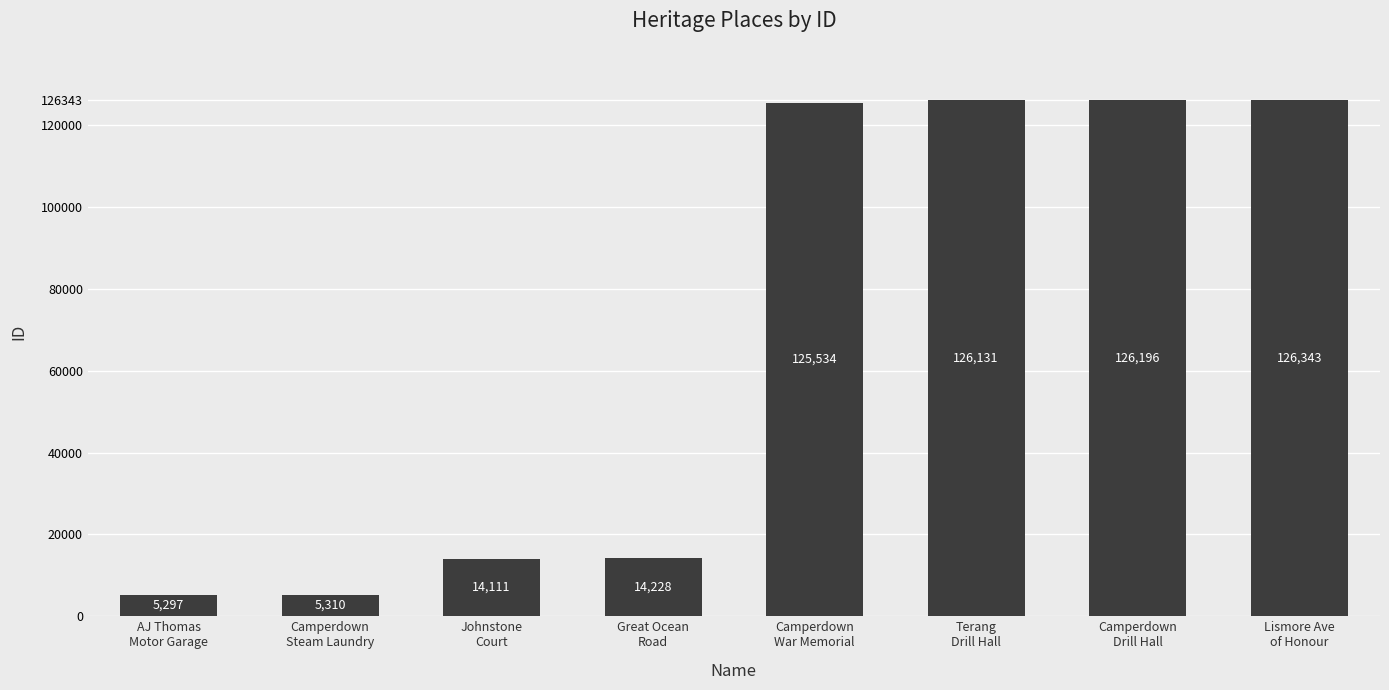

What is the label of the 4th bar from the left?

Great Ocean
Road